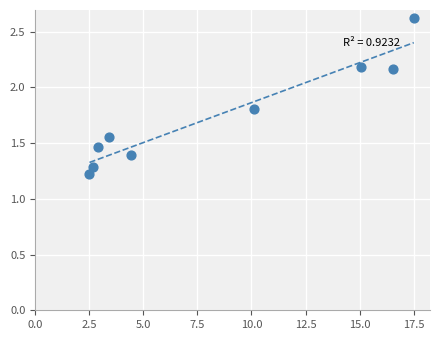

What is the average Y value?

1.7